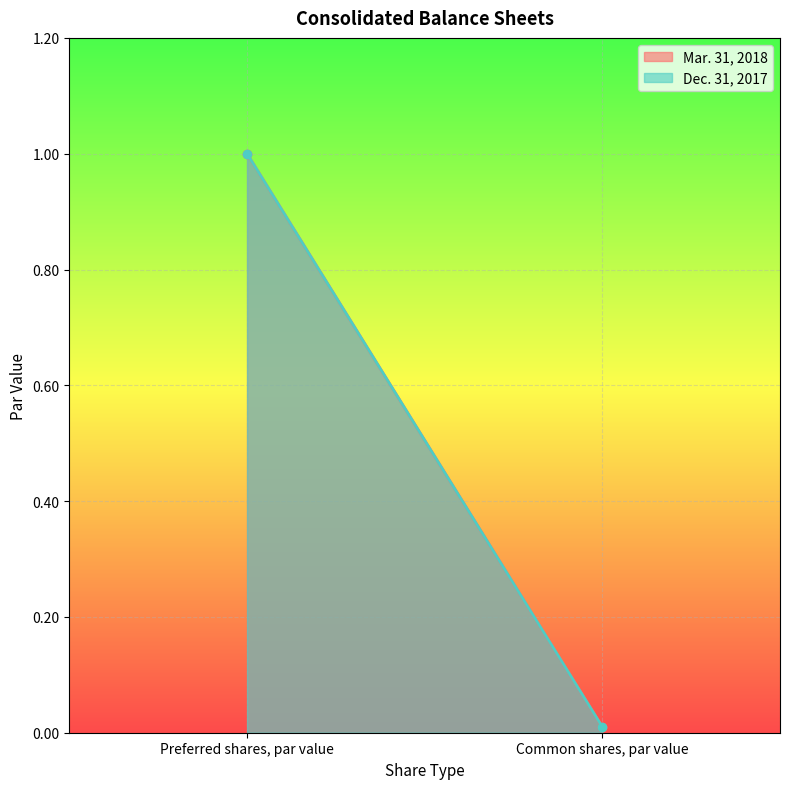

What is the difference between the maximum and minimum values in the Mar. 31, 2018 series?

1.0